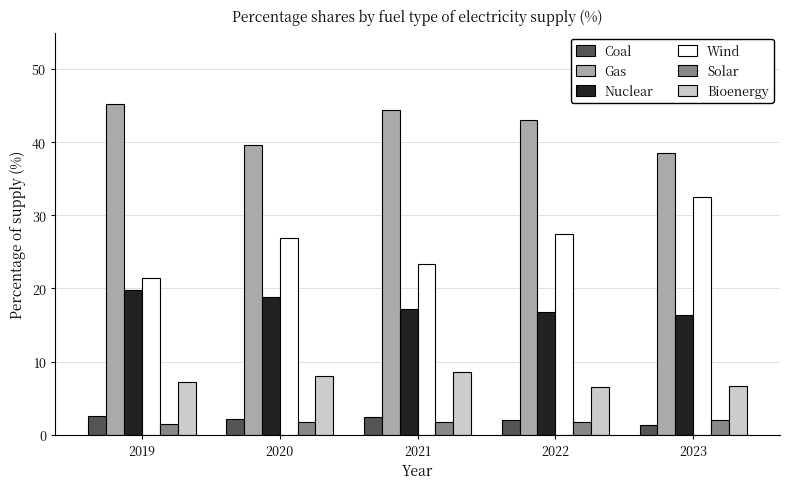

What is the value of the Solar bar at the 4th from the left?

1.8